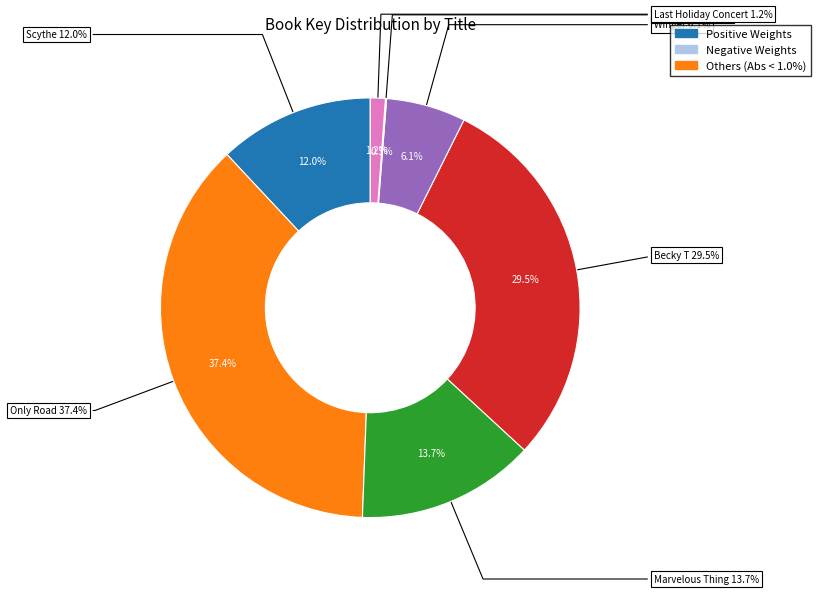

True or false: Only Road accounts for 49% of the total.

False